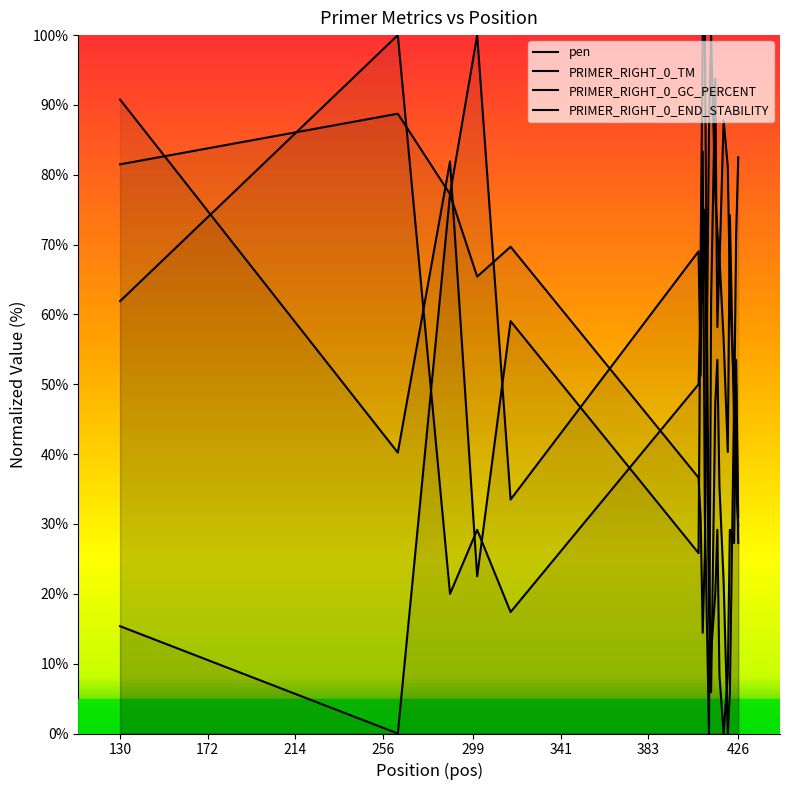

Rank the series at 299 from highest to lowest value.

pen, PRIMER_RIGHT_0_END_STABILITY, PRIMER_RIGHT_0_TM, PRIMER_RIGHT_0_GC_PERCENT